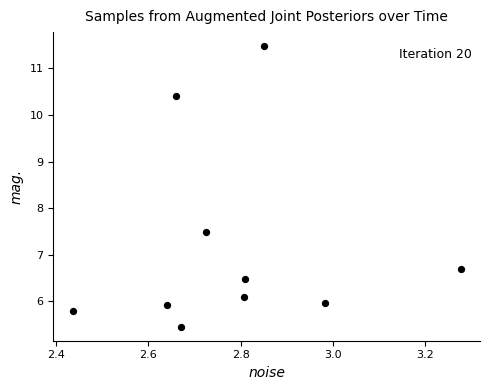

What is the range of X values (max minus min)?

0.8